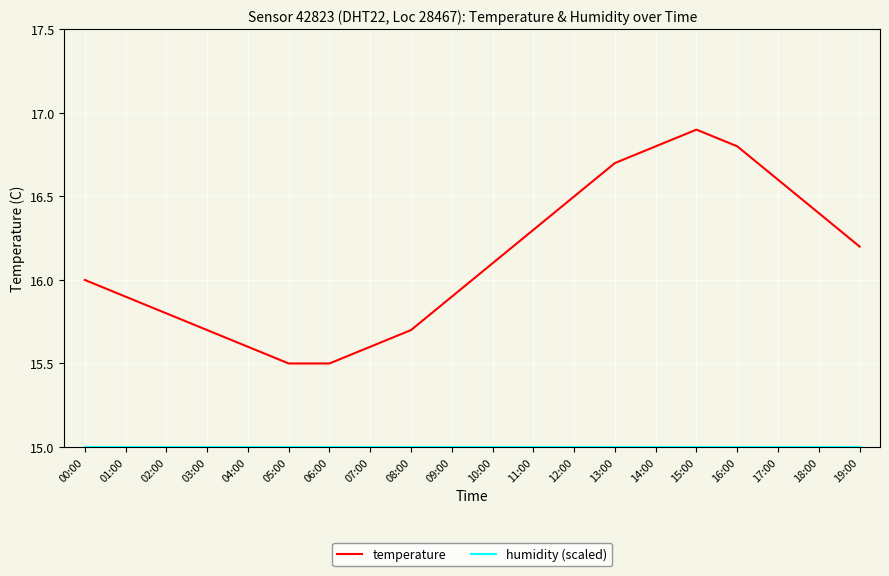

Which category has the highest value in the temperature series?

15:00